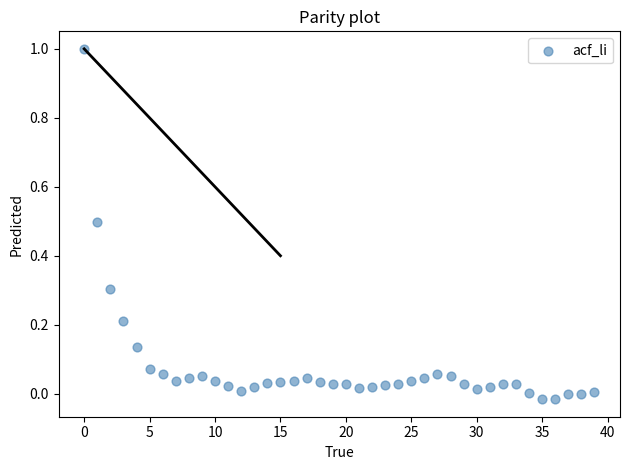

What is the range of Y values (max minus min)?

1.0